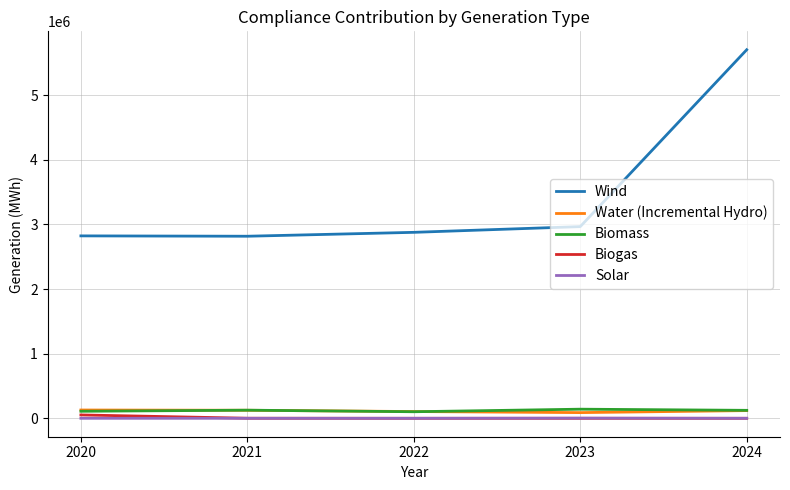

What is the greatest value displayed?

5704559